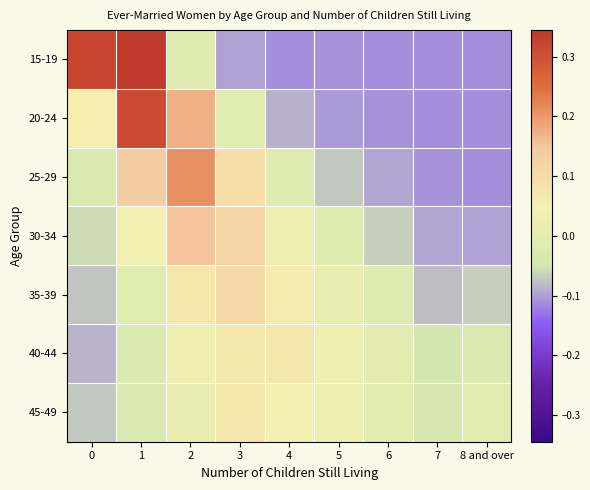

List the series in order of their peak value, lowest first.

45-49, 40-44, 35-39, 30-34, 25-29, 20-24, 15-19